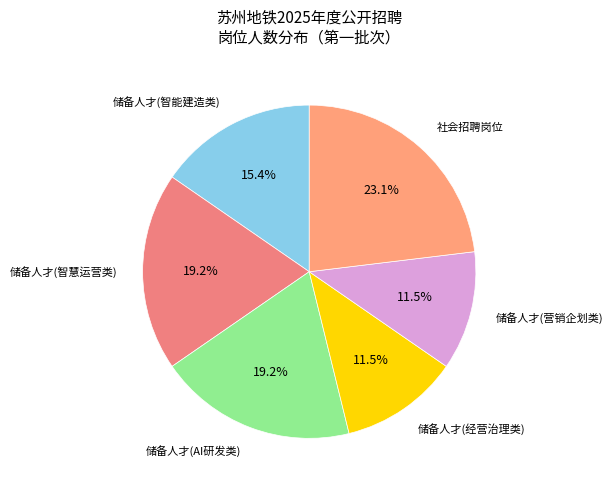

What portion of the pie excludes 储备人才(智慧运营类)?

80.8%